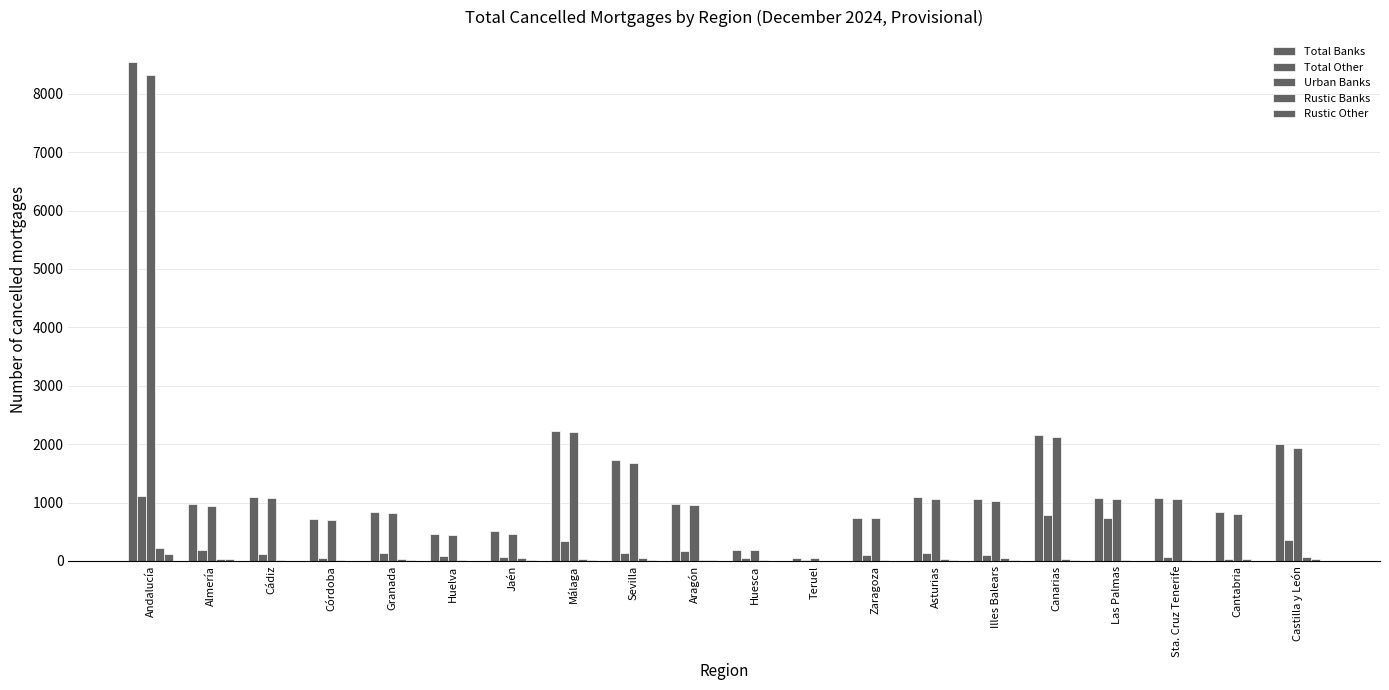

Count the number of categories in the chart.

20